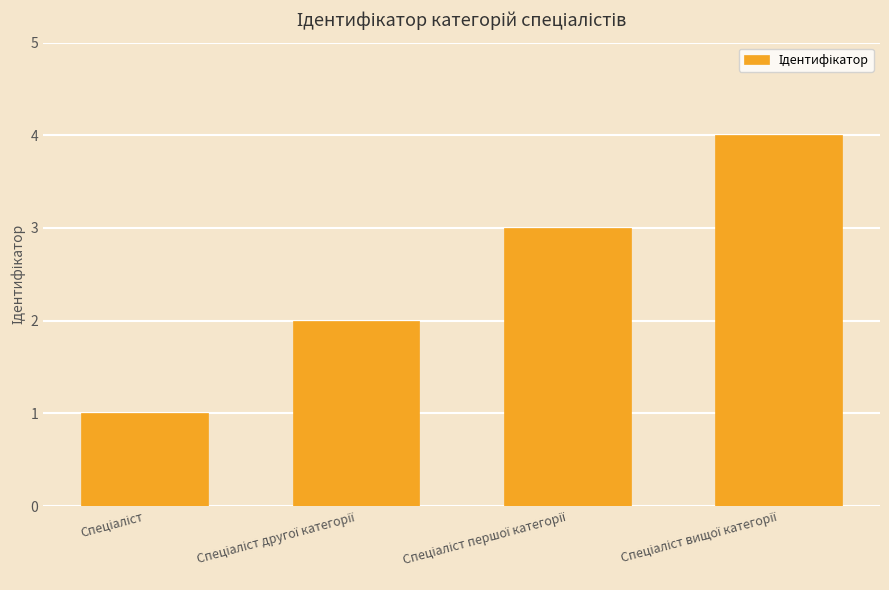

What is the greatest value displayed?

4